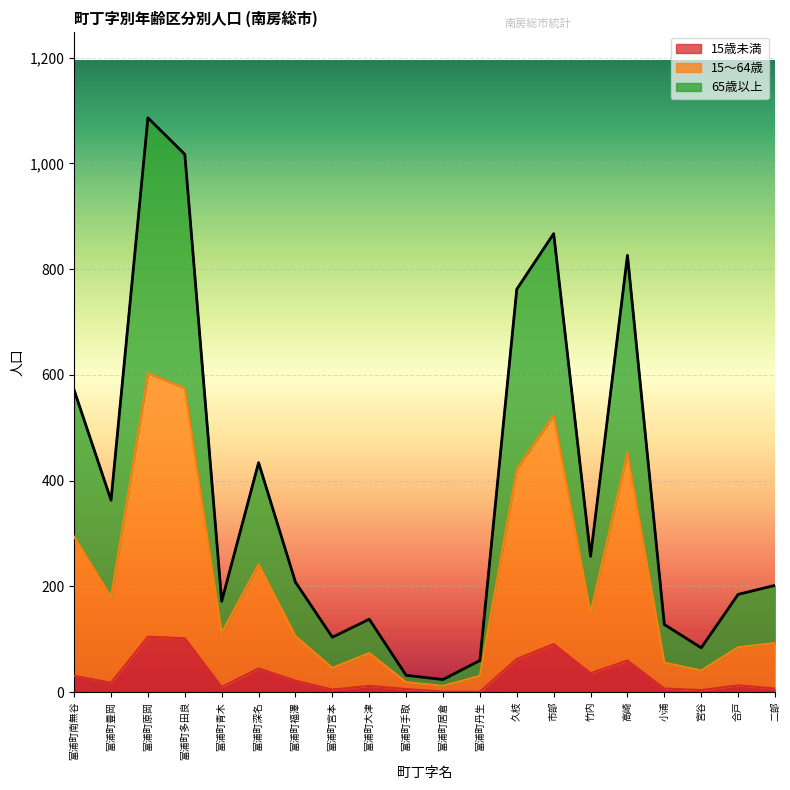

Which category has the lowest value in the 15～64歳 series?

富浦町居倉